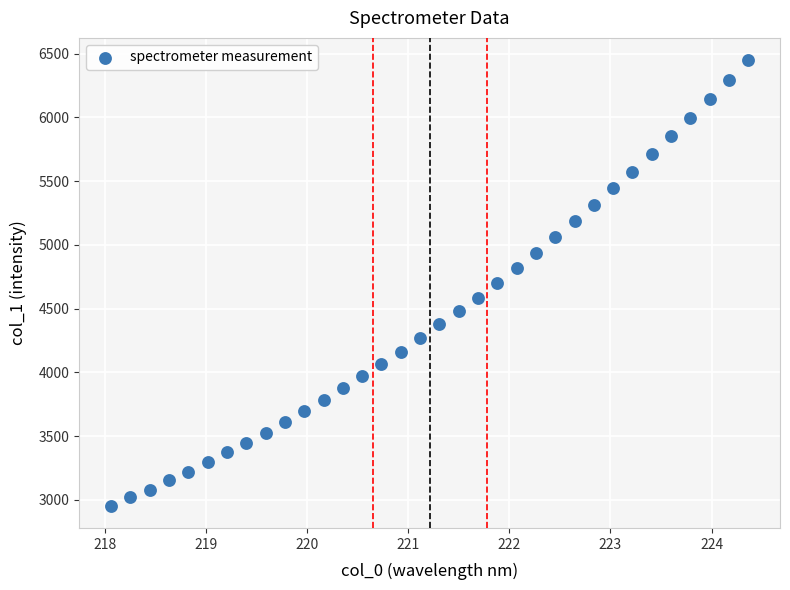

What is the range of X values (max minus min)?

6.3